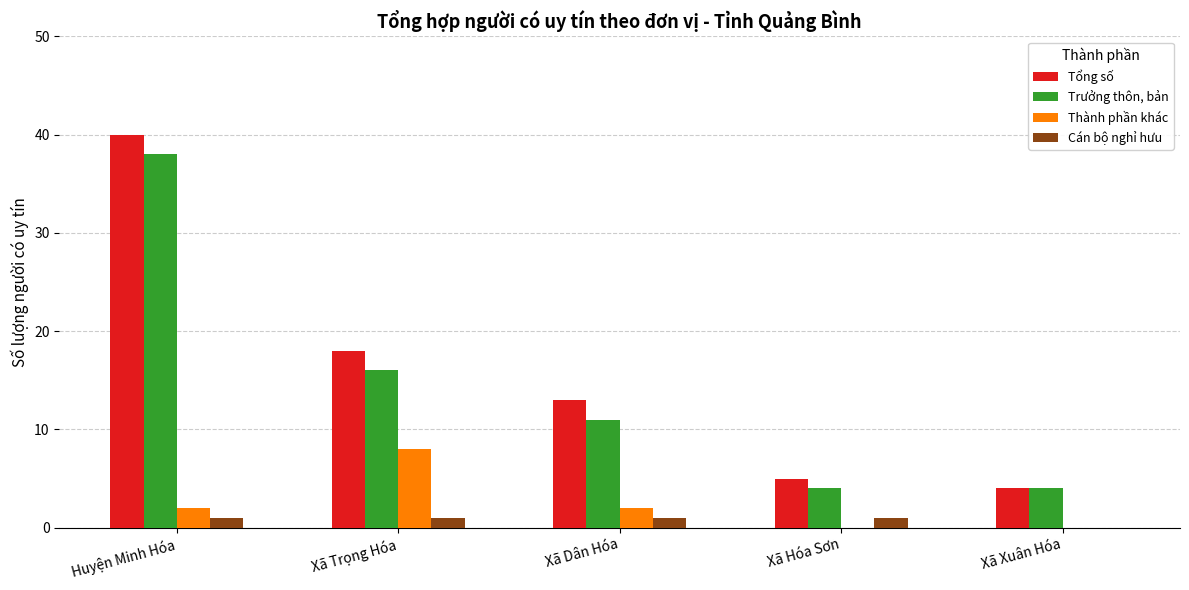

What is the sum of all Thành phần khác values?

12